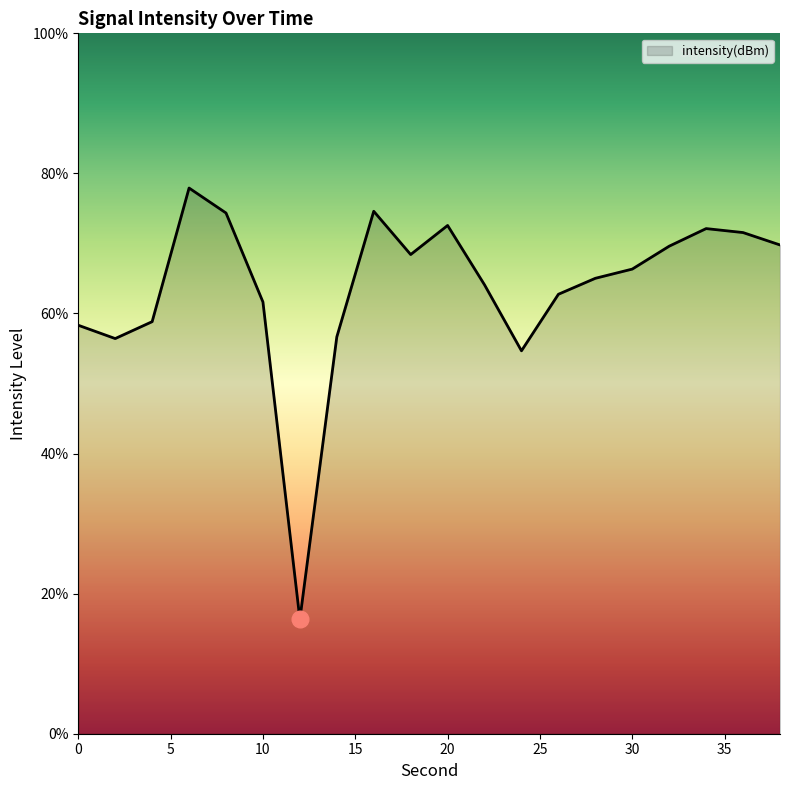

What is the difference between the maximum and minimum values?

61.6